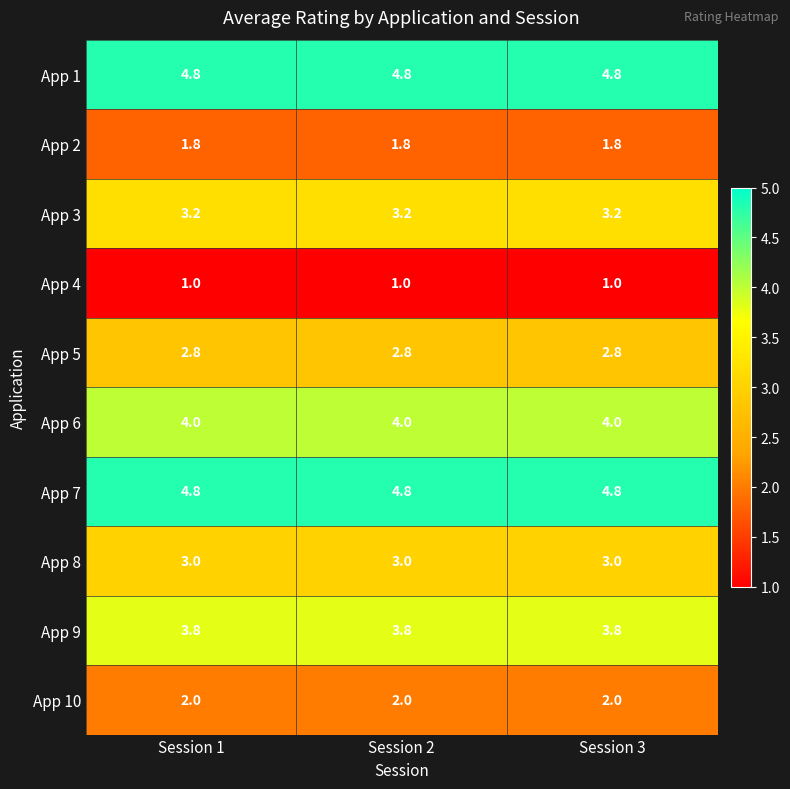

What value does the App 3 series have at Session 2?

3.2